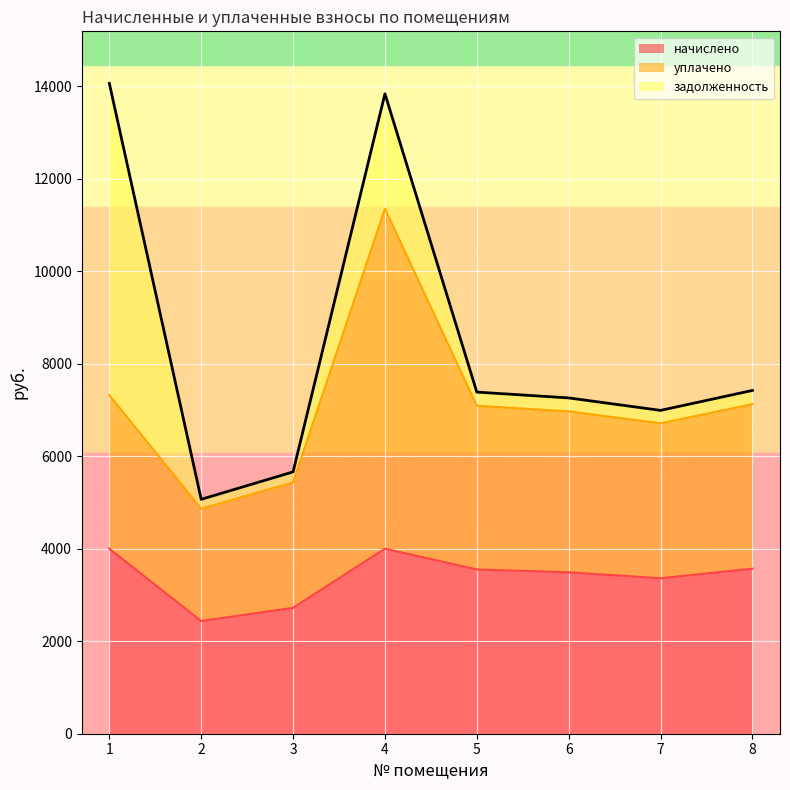

What is the difference between the second highest and second lowest values in the уплачено series?

843.8